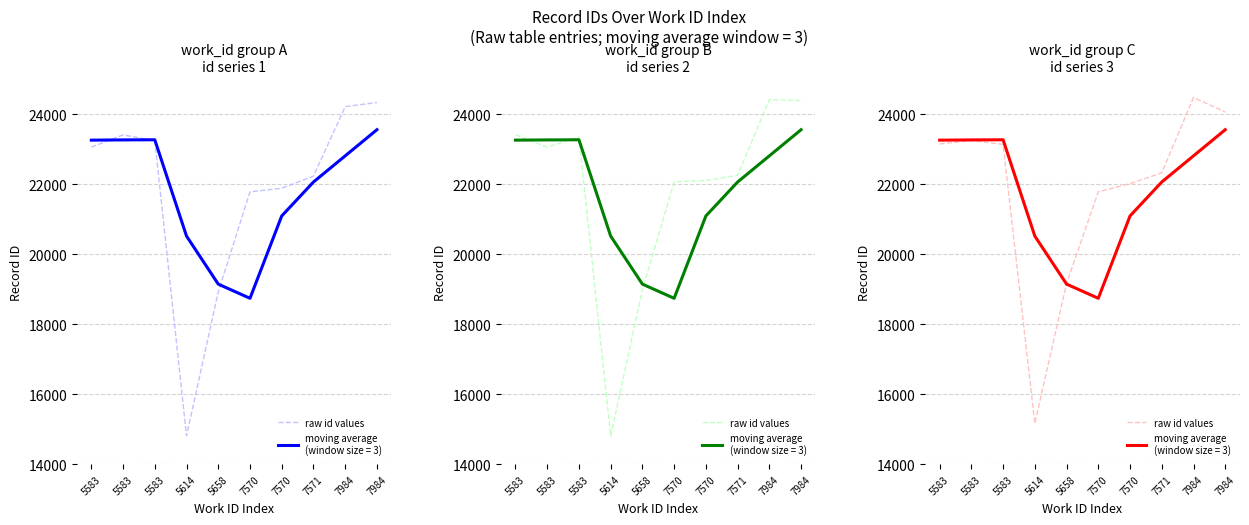

List the labels in order of value, largest first.

7984, 7984, 5583, 5583, 5583, 7571, 7570, 7570, 5658, 5614